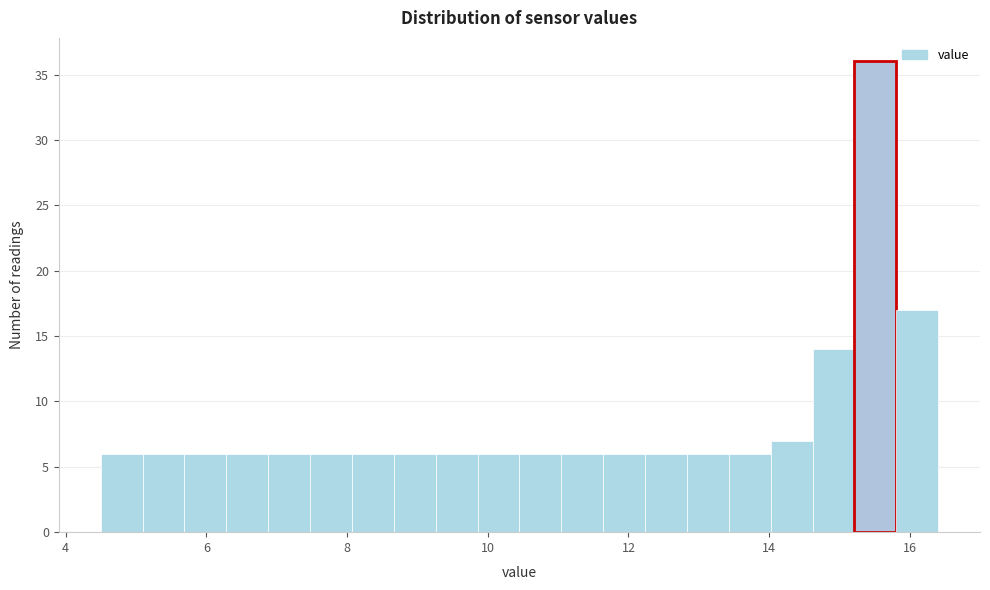

Around what value on the x-axis is the tallest bar? Give the approximate position of its centre, as read against the axis.

15.6